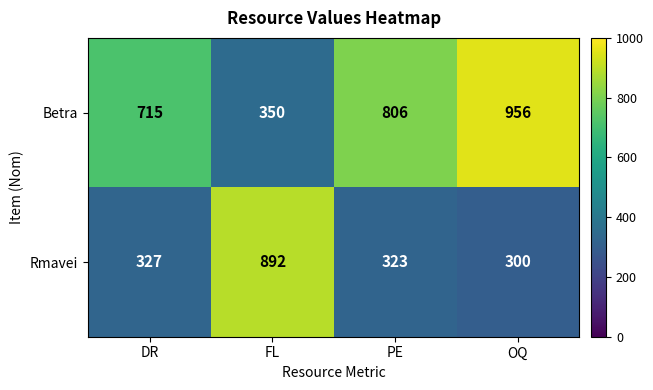

Which series has the largest total across all categories?

Betra